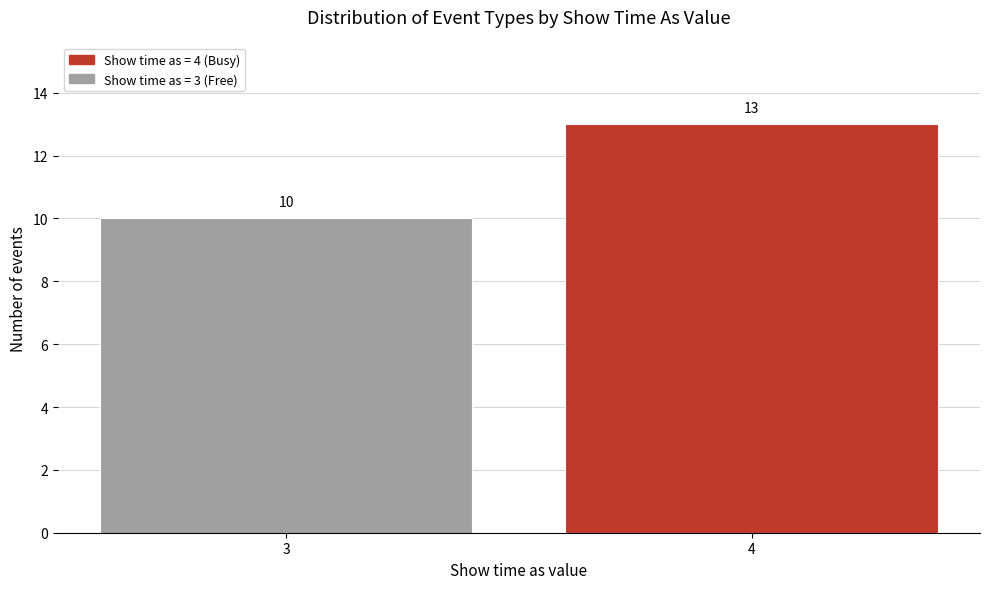

Reading left to right, what are all the values shown in this chart?

10	13